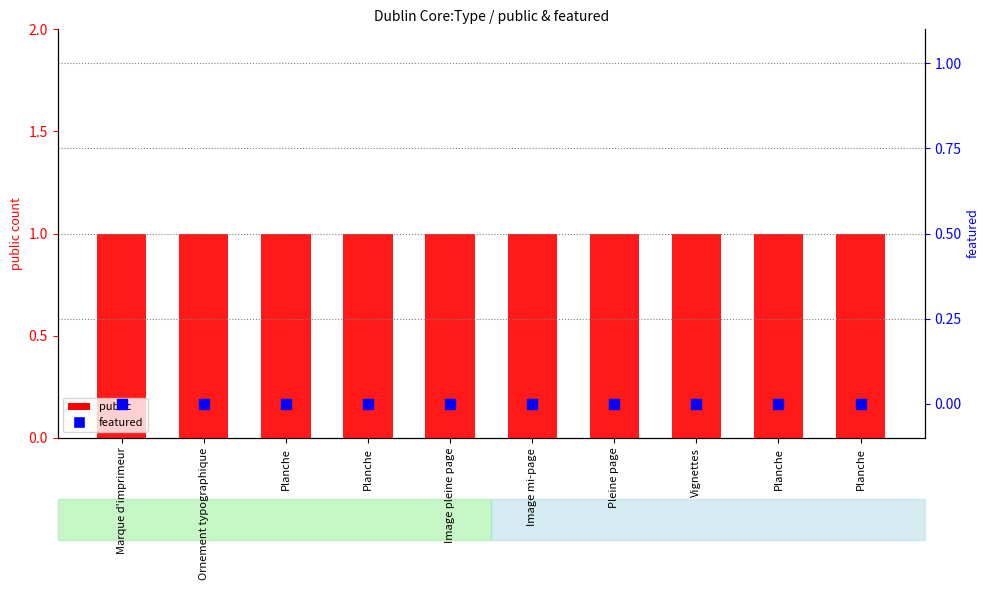

Which series contains the highest Y value?

public